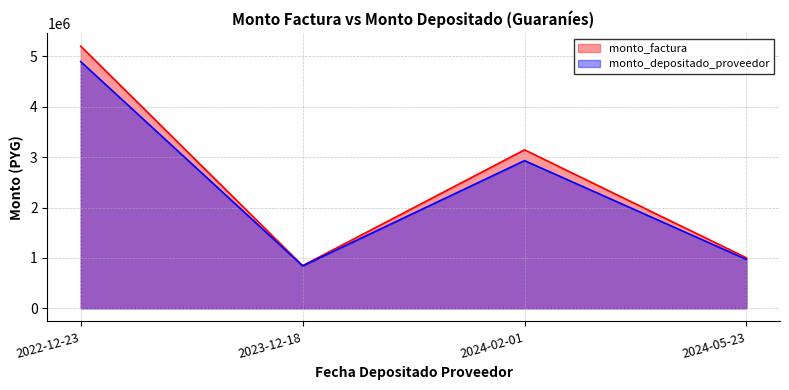

What is the label of the 4th point from the right?

2022-12-23